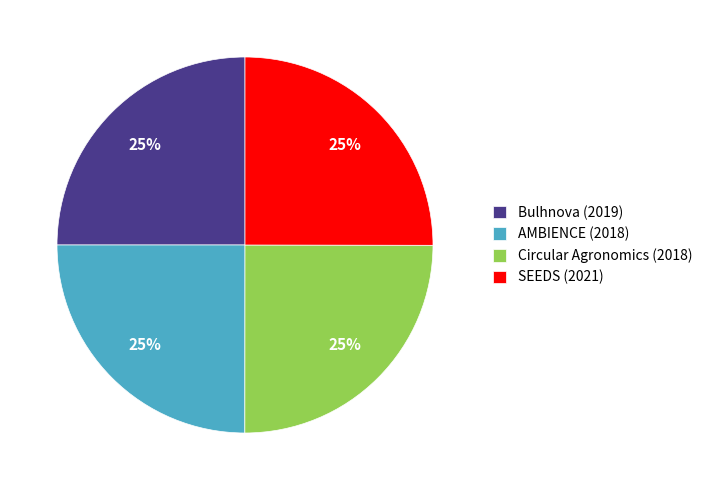

Approximately how many times larger is the value at Bulhnova (2019) compared to SEEDS (2021)?

1.0